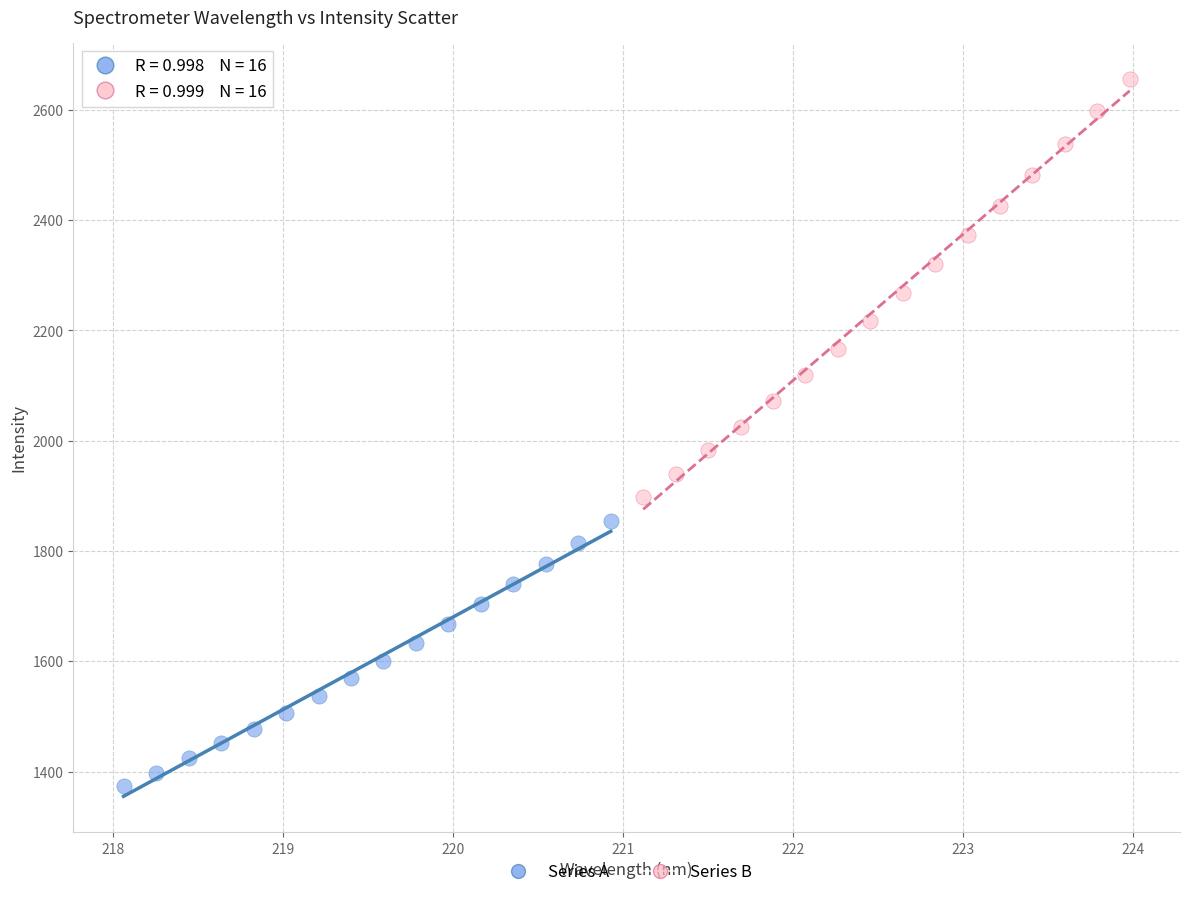

Which series contains the lowest Y value?

Series A